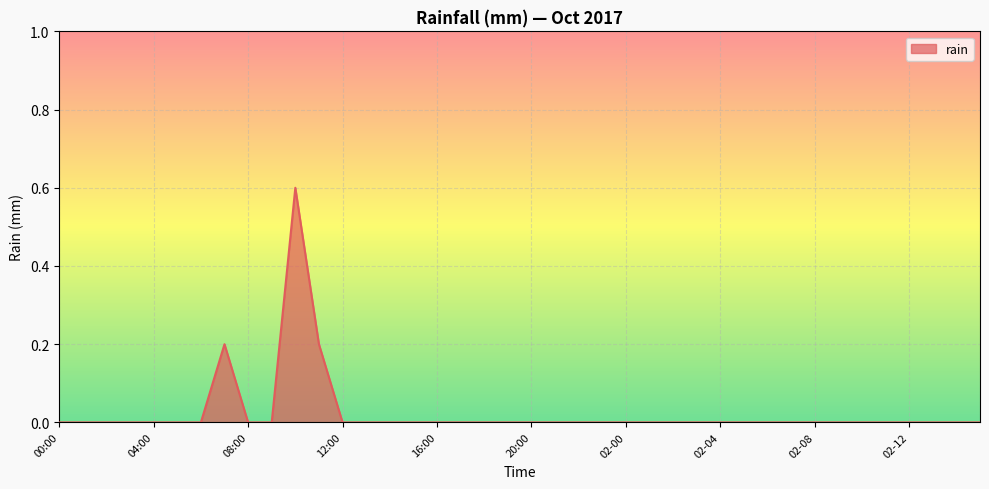

What is the maximum value shown in the chart?

0.6